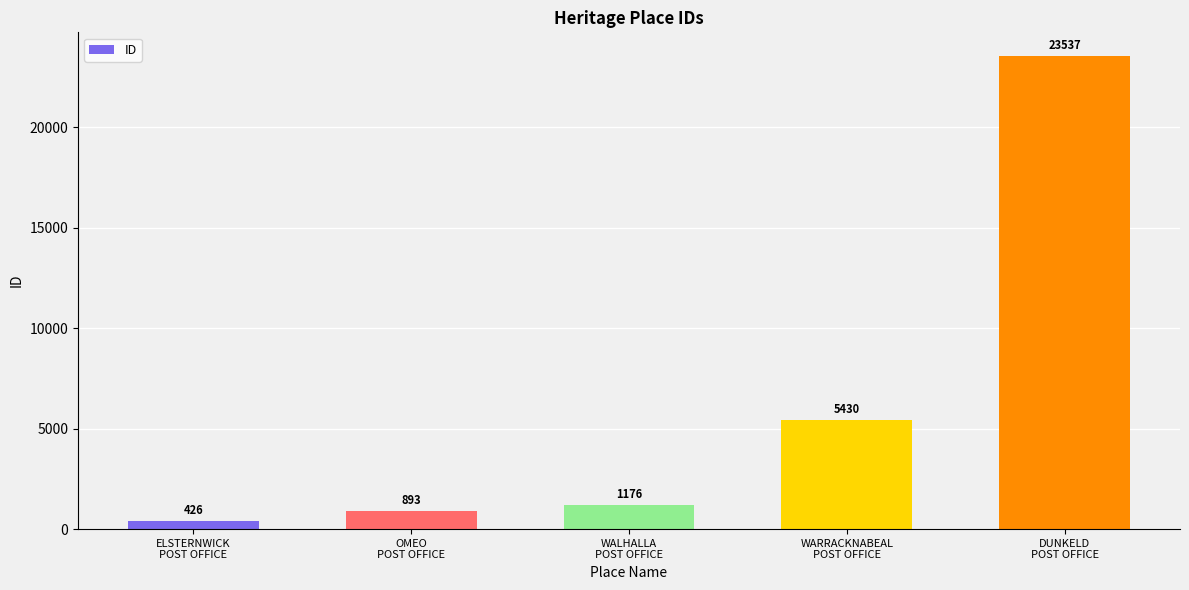

Which has a higher value, WARRACKNABEAL
POST OFFICE or DUNKELD
POST OFFICE?

DUNKELD
POST OFFICE